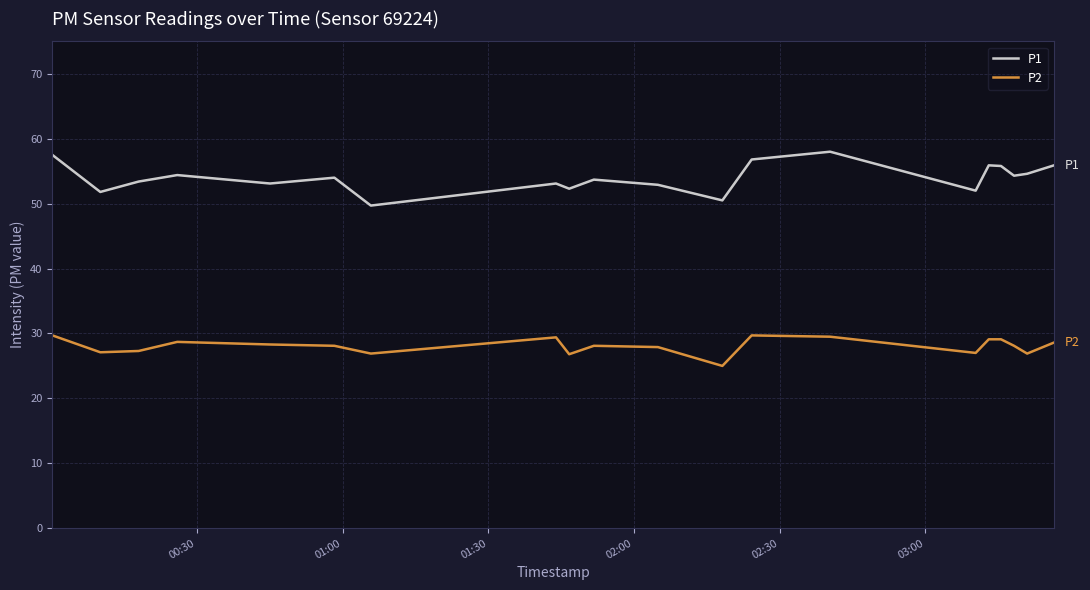

Rank the series by their maximum value, from highest to lowest.

P1, P2